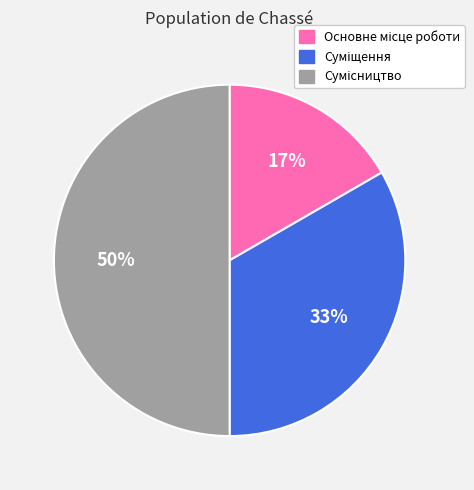

To the nearest percent, what is the difference between the largest and smallest slice percentages?

33%